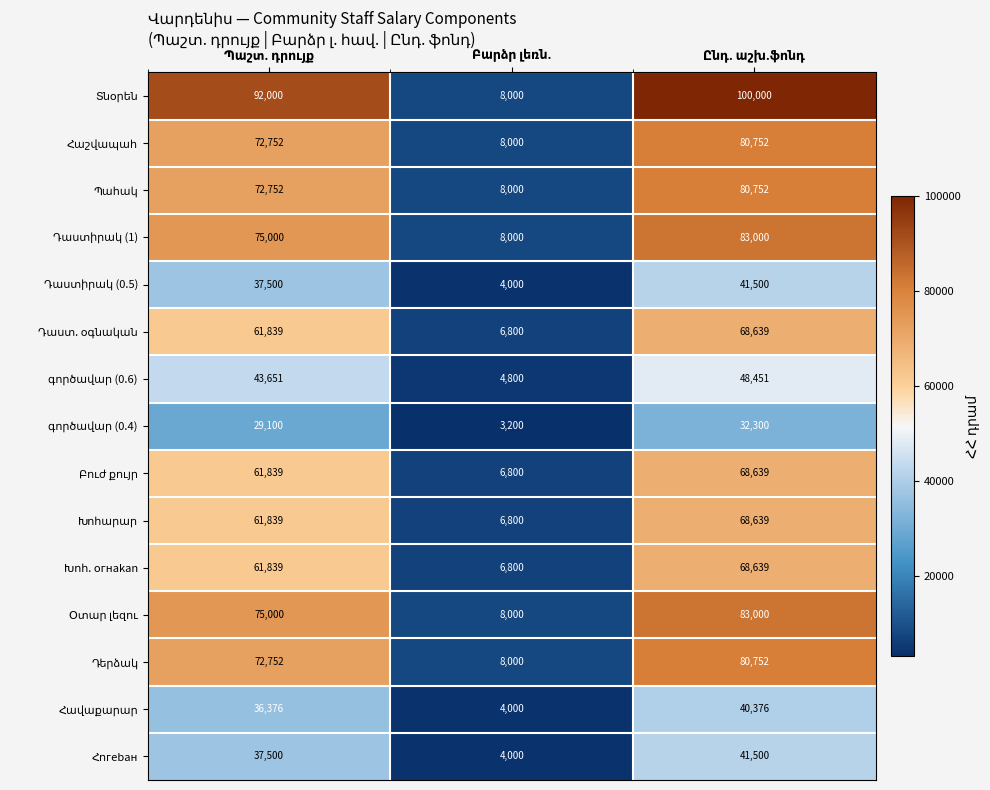

What is the minimum value shown in the chart?

3200